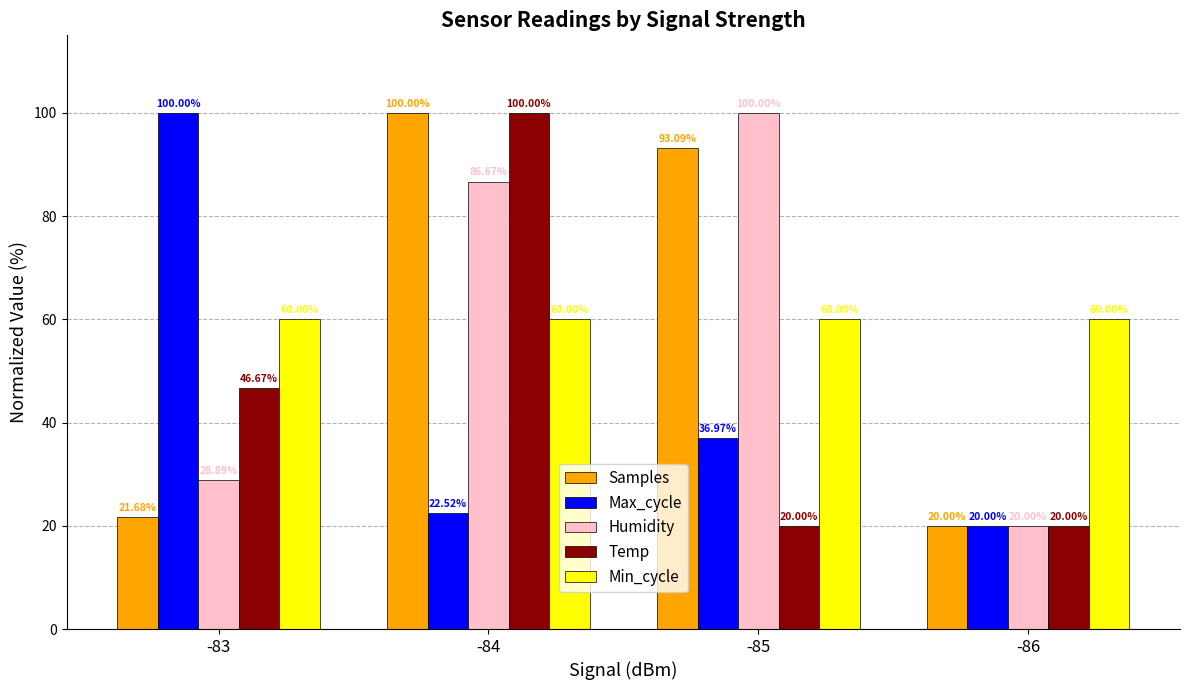

Does the chart contain stacked bars?

No